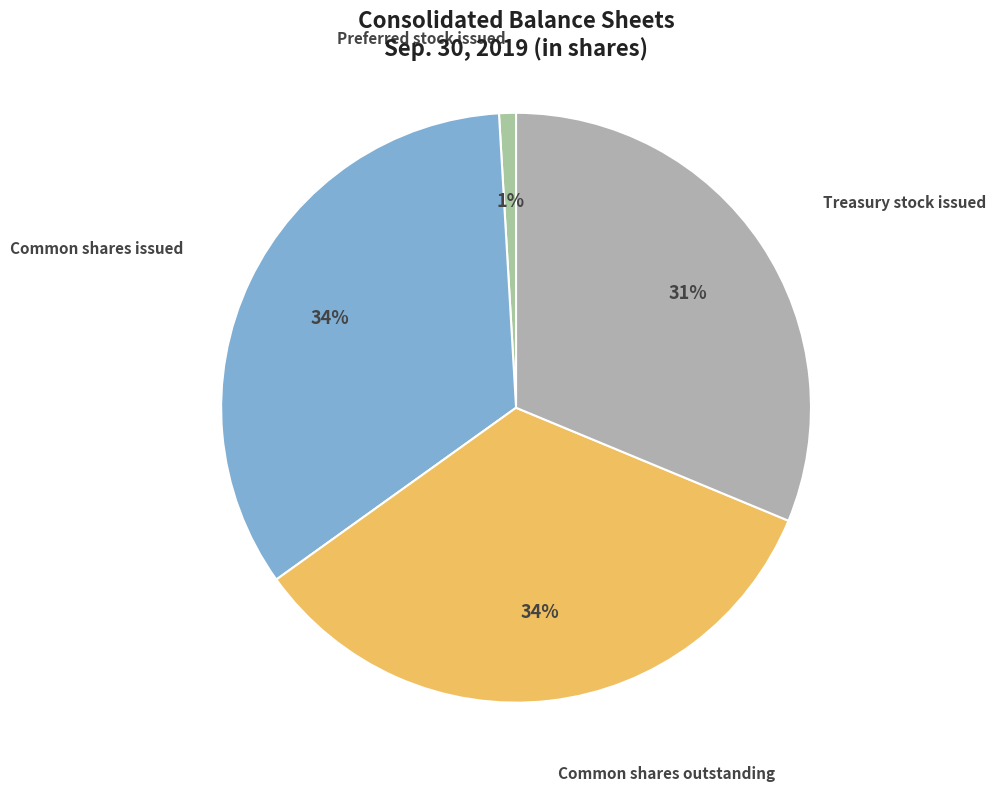

How many slices are in this pie chart?

4